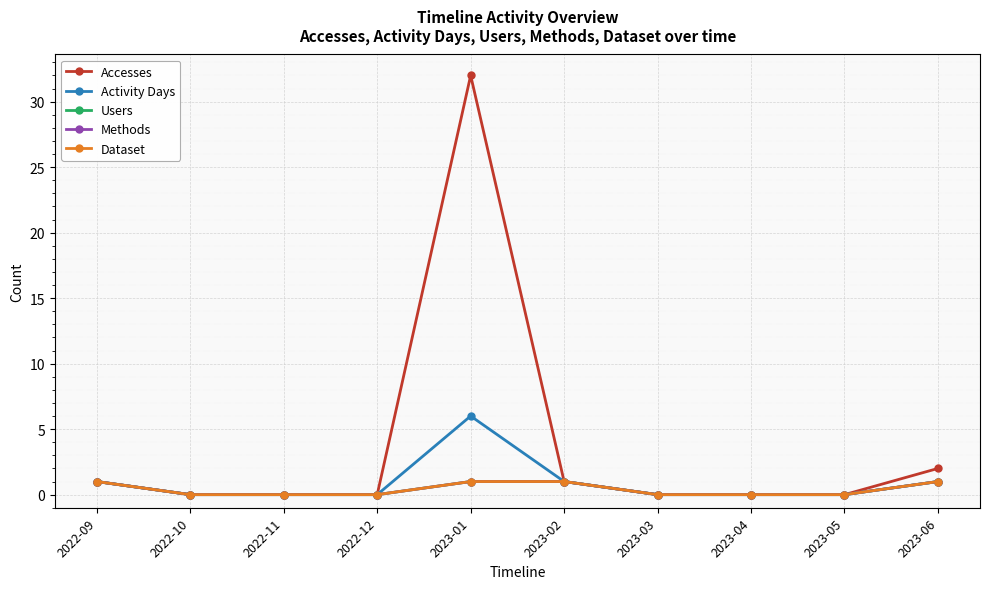

Does the chart display data point markers on the line(s)?

Yes